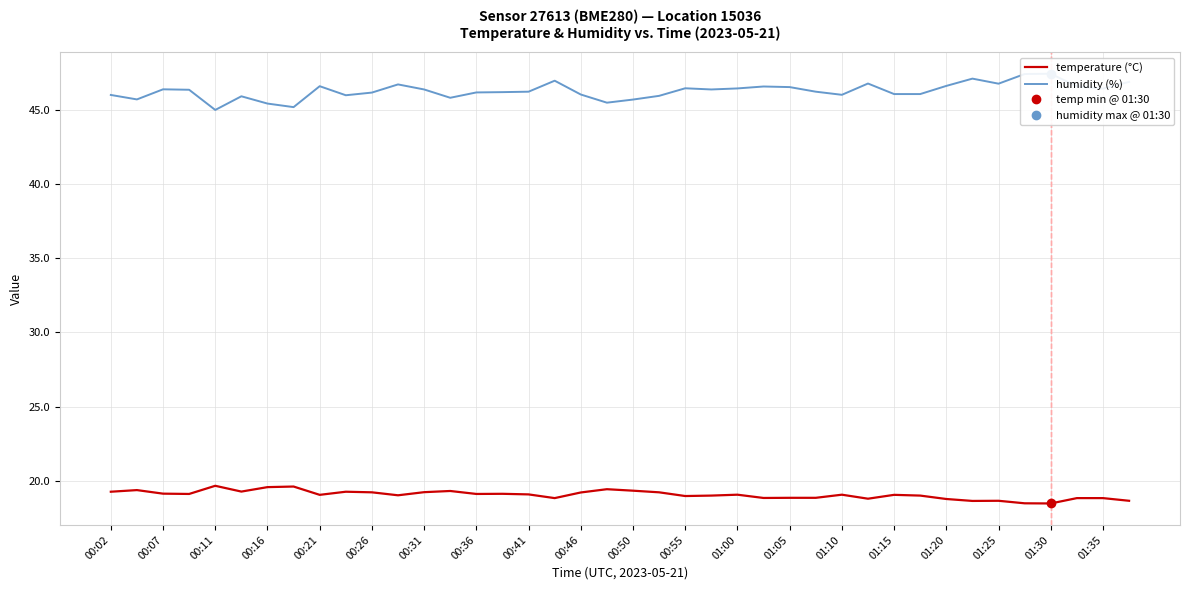

True or false: temperature (°C) has a value of 10.3 at 00:26.

False